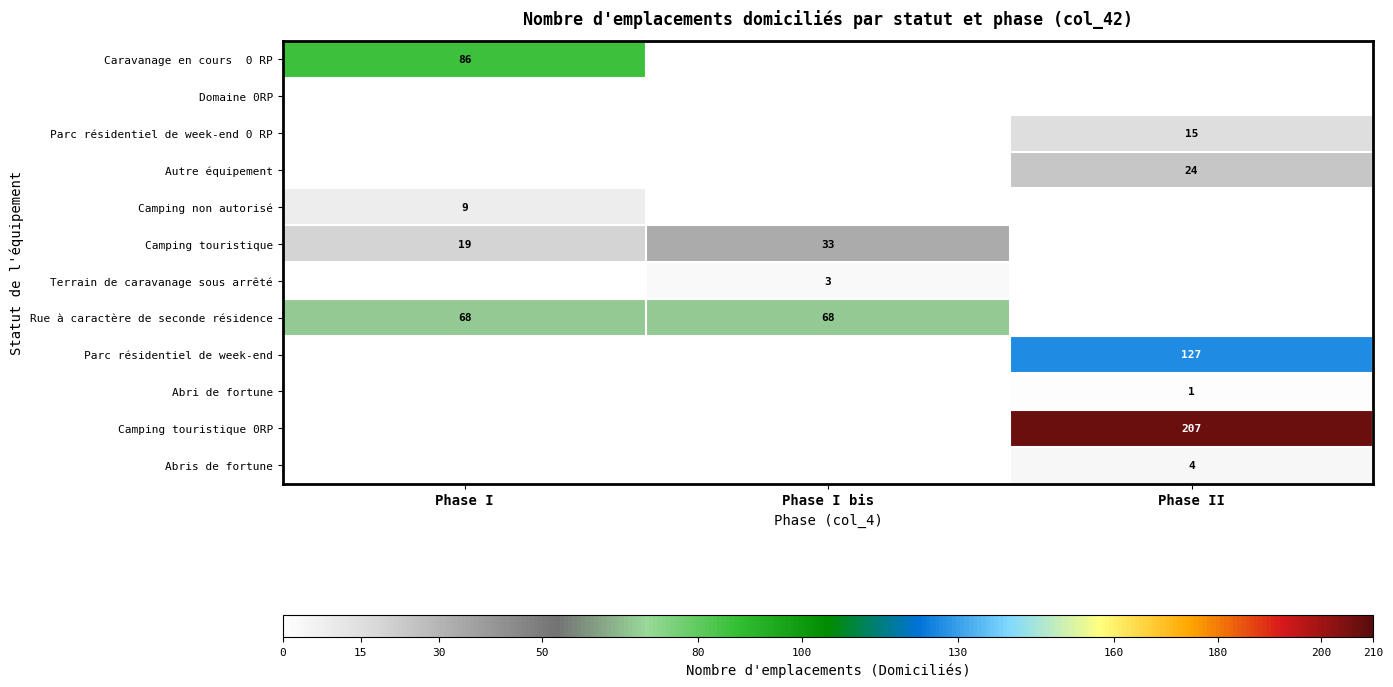

What is the sum of the Camping touristique values at Phase I and Phase I bis?

52